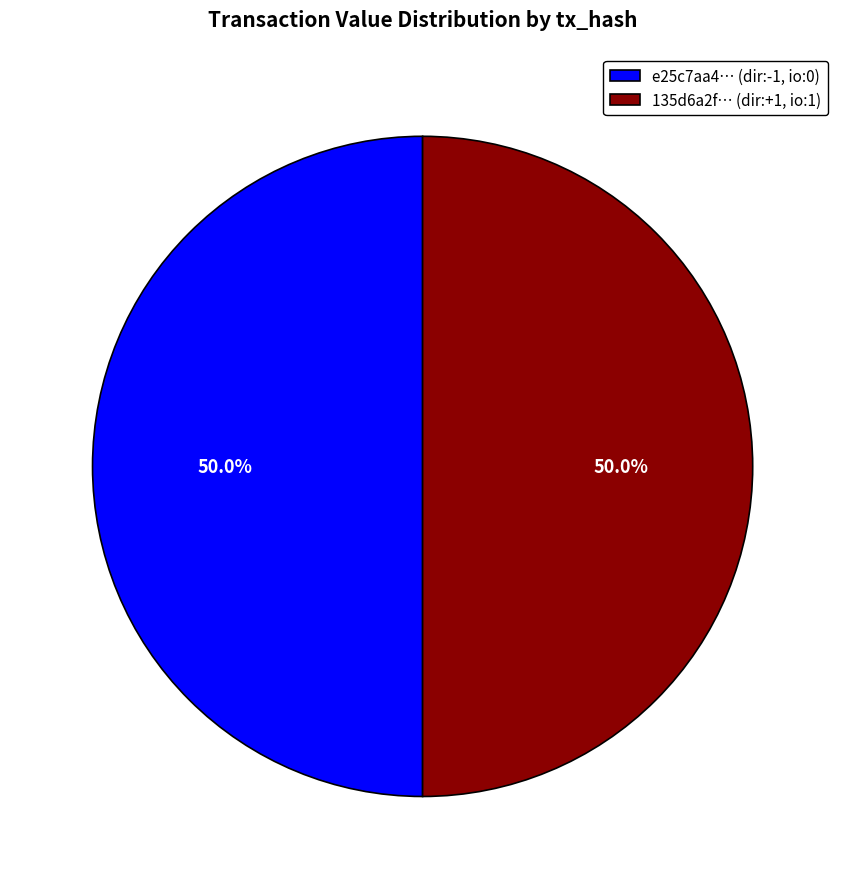

To the nearest percent, what is the average slice percentage?

50%